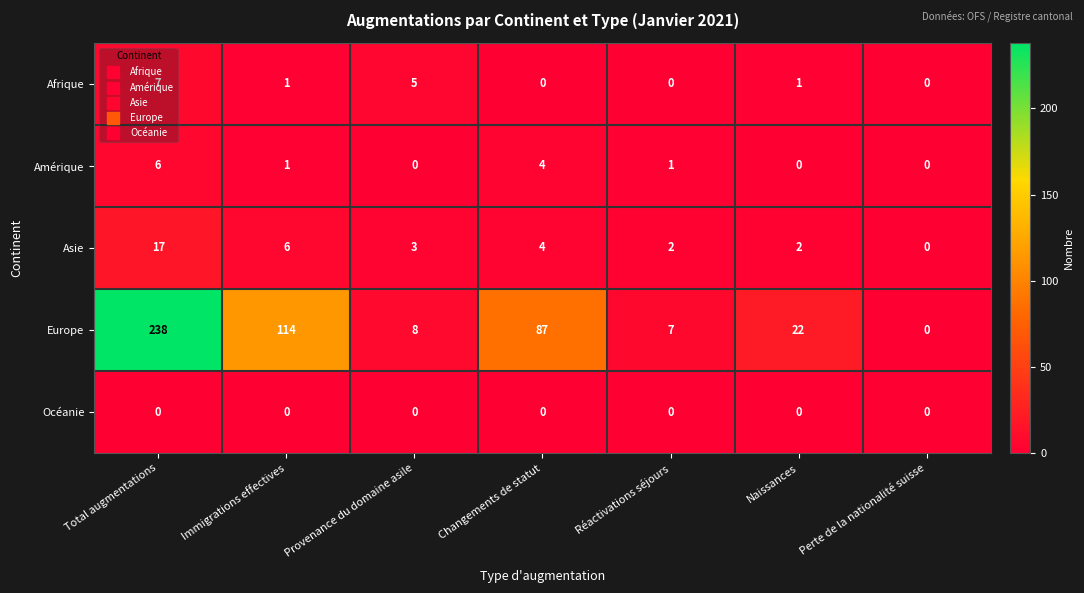

At which label is Europe closest to 119?

Immigrations effectives